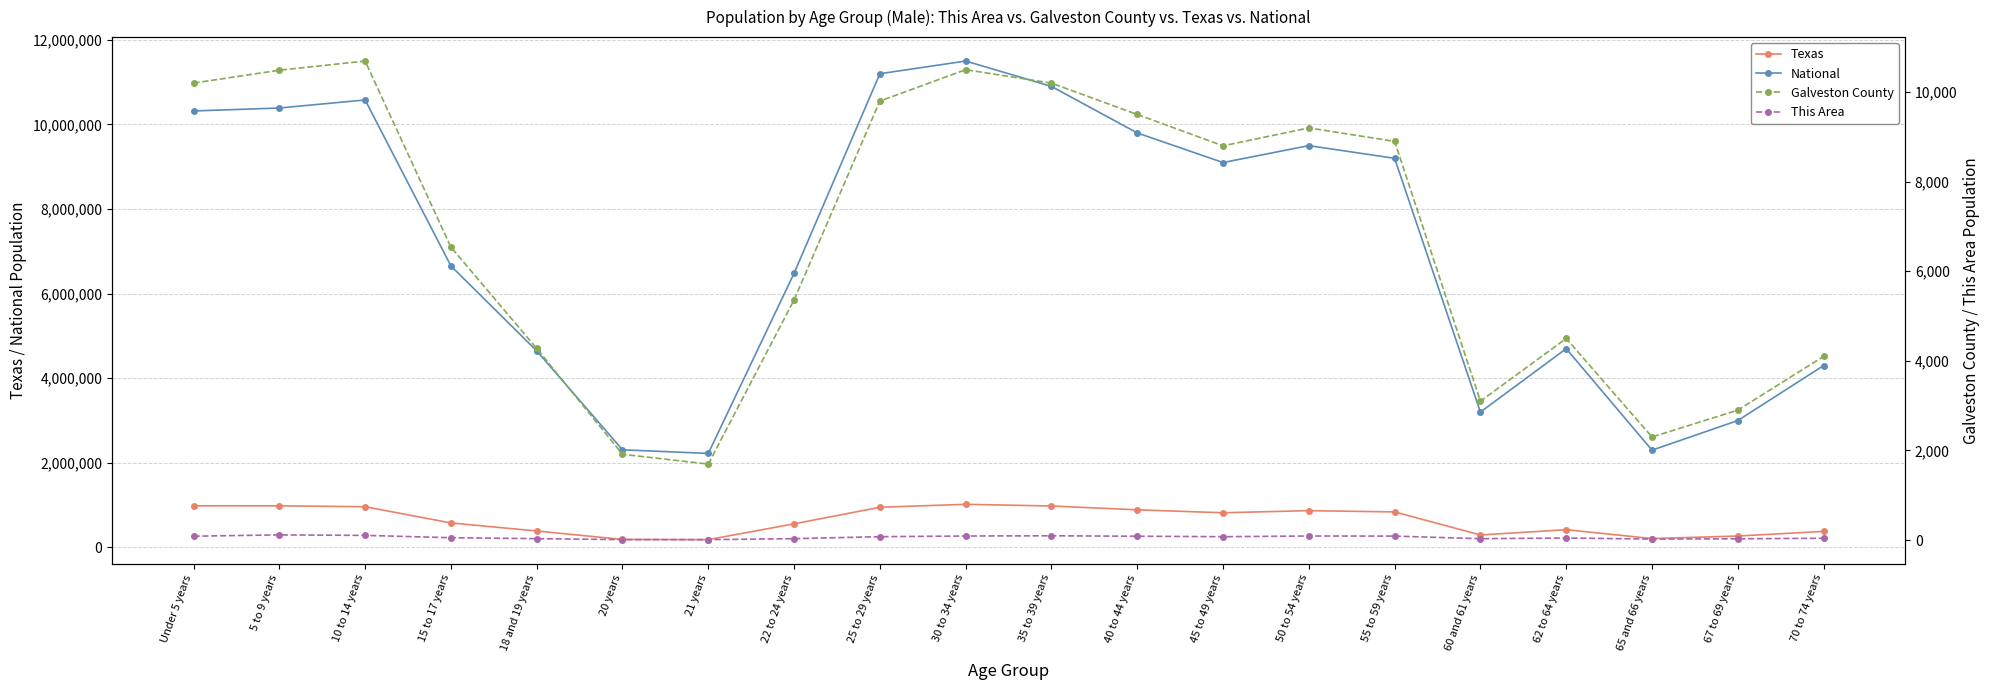

True or false: Texas and National intersect in this chart.

False